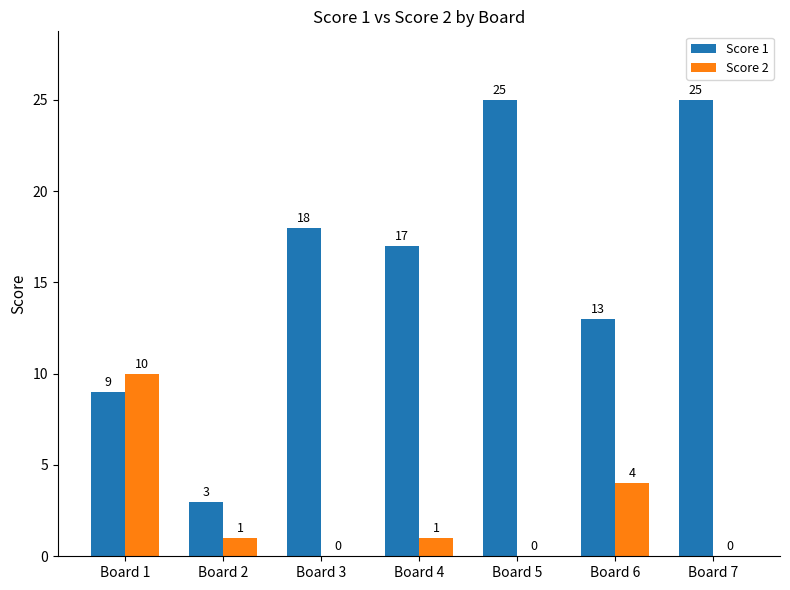

What is the total value across all series at Board 4?

18